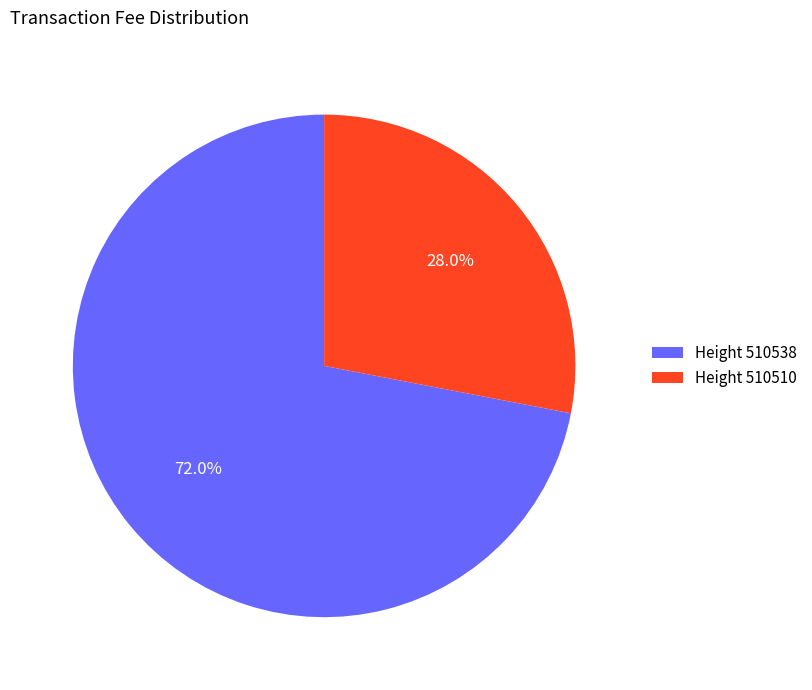

Count the number of slices in the pie.

2